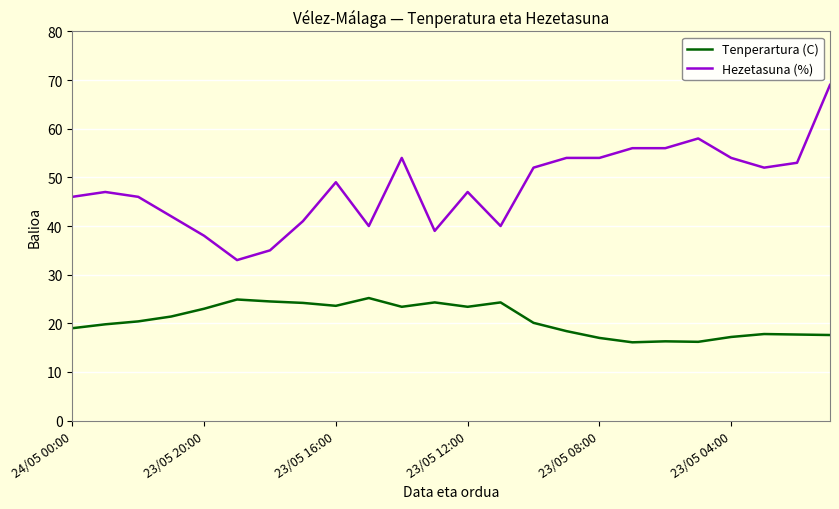

Which series has the largest total across all categories?

Hezetasuna (%)